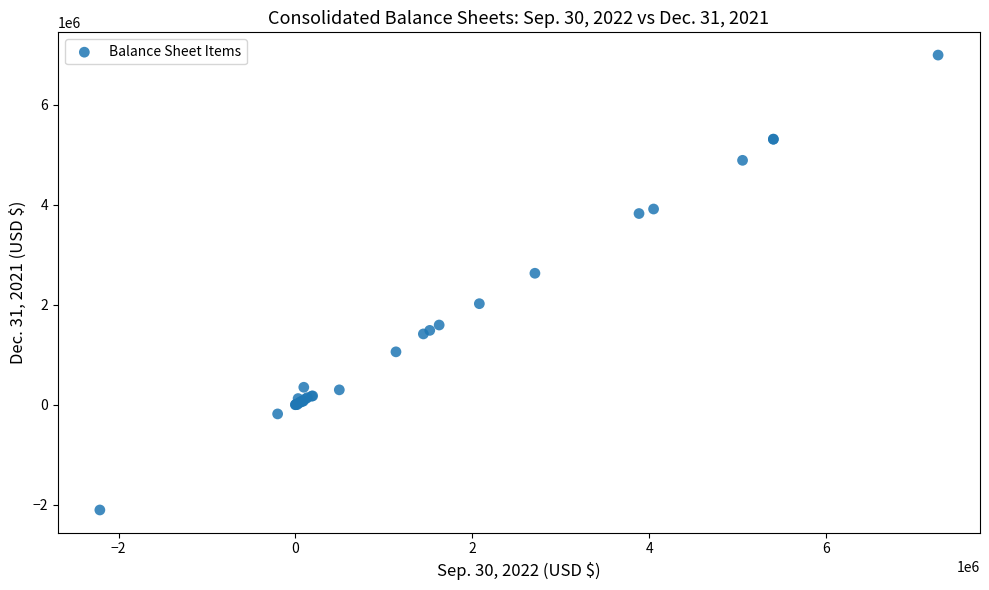

What Y value in the scatter plot is closest to 2442645?

2627783